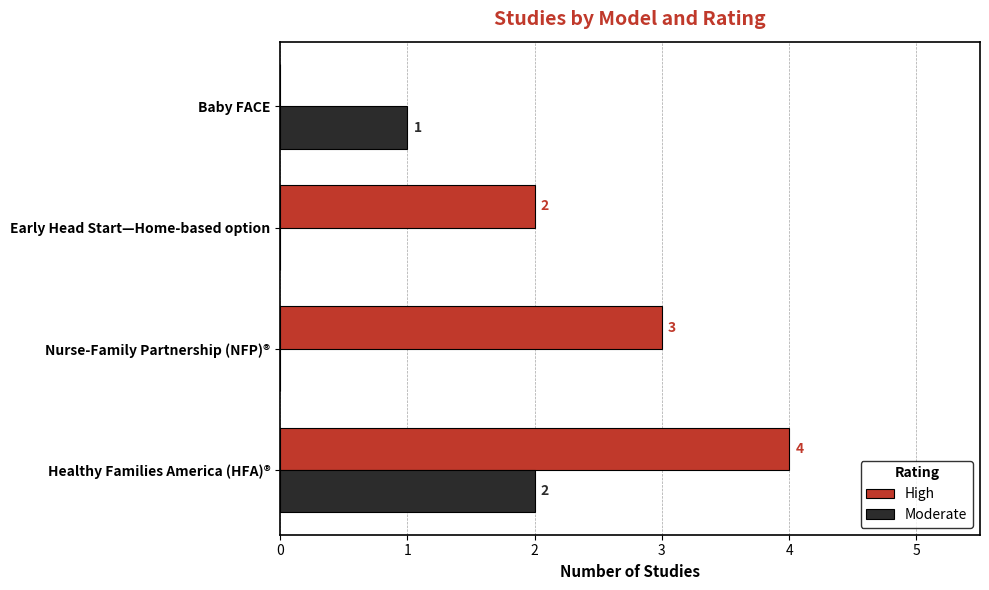

Is it true that High equals 1 at Healthy Families America (HFA)®?

False